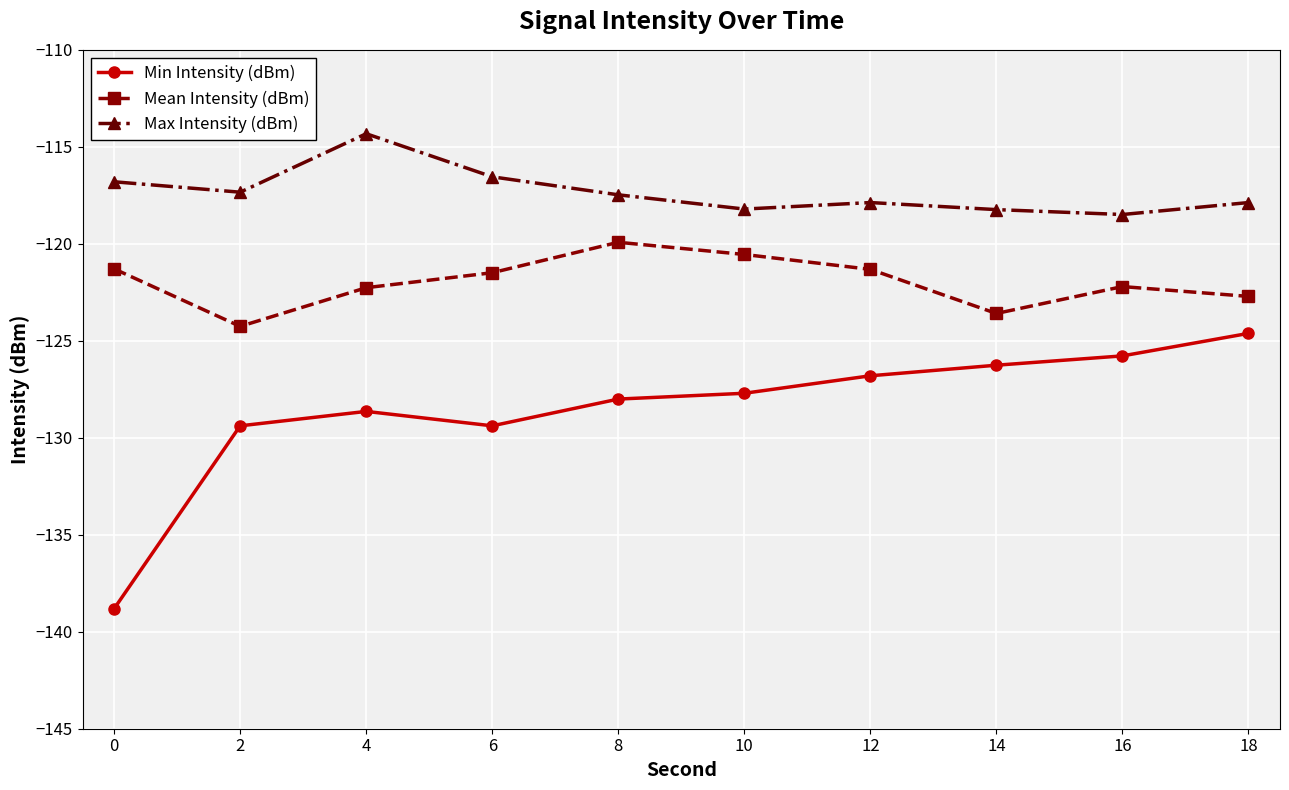

Which series has the widest spread of values?

Min Intensity (dBm)